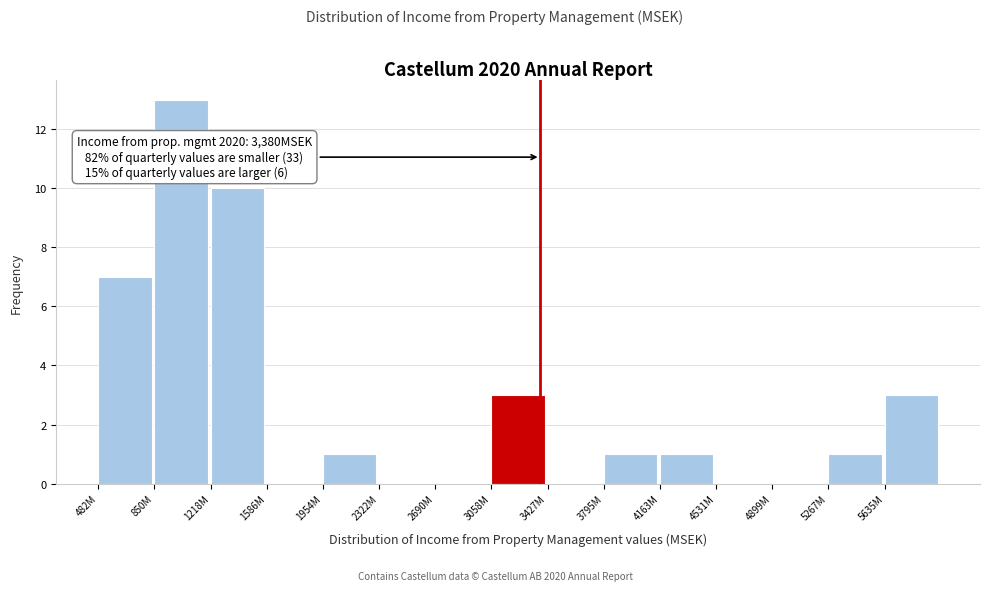

Reading left to right, transcribe all the data shown in this chart.

482M=7	850M=13	1218M=10	1586M=0	1954M=1	2322M=0	2690M=0	3058M=3	3427M=0	3795M=1	4163M=1	4531M=0	4899M=0	5267M=1	5635M=3